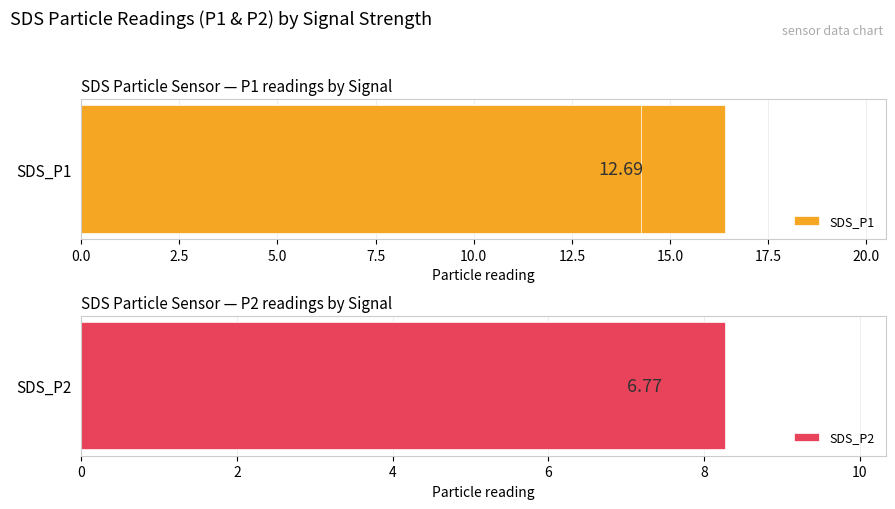

The value of SDS_P2 at 5.0 is 2.9. True or false?

False